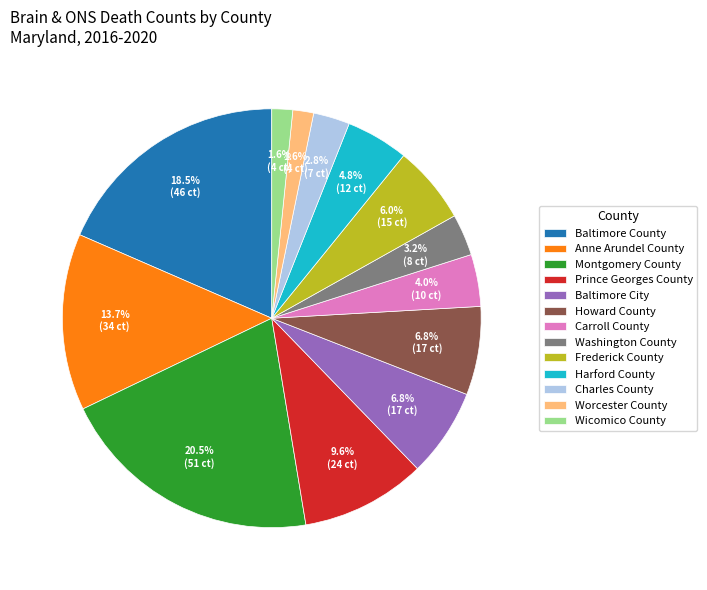

How many segments does this pie chart have?

13